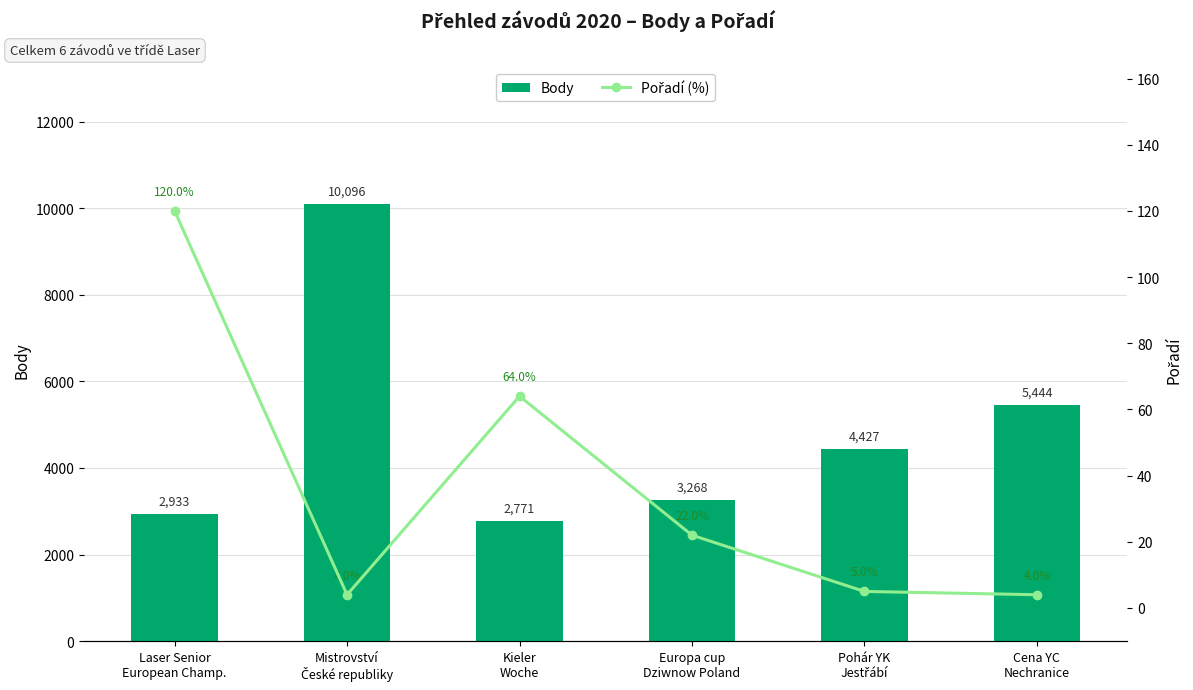

List the labels in order of Body value, smallest first.

Kieler
Woche, Laser Senior
European Champ., Europa cup
Dziwnow Poland, Pohár YK
Jestřábí, Cena YC
Nechranice, Mistrovství
České republiky